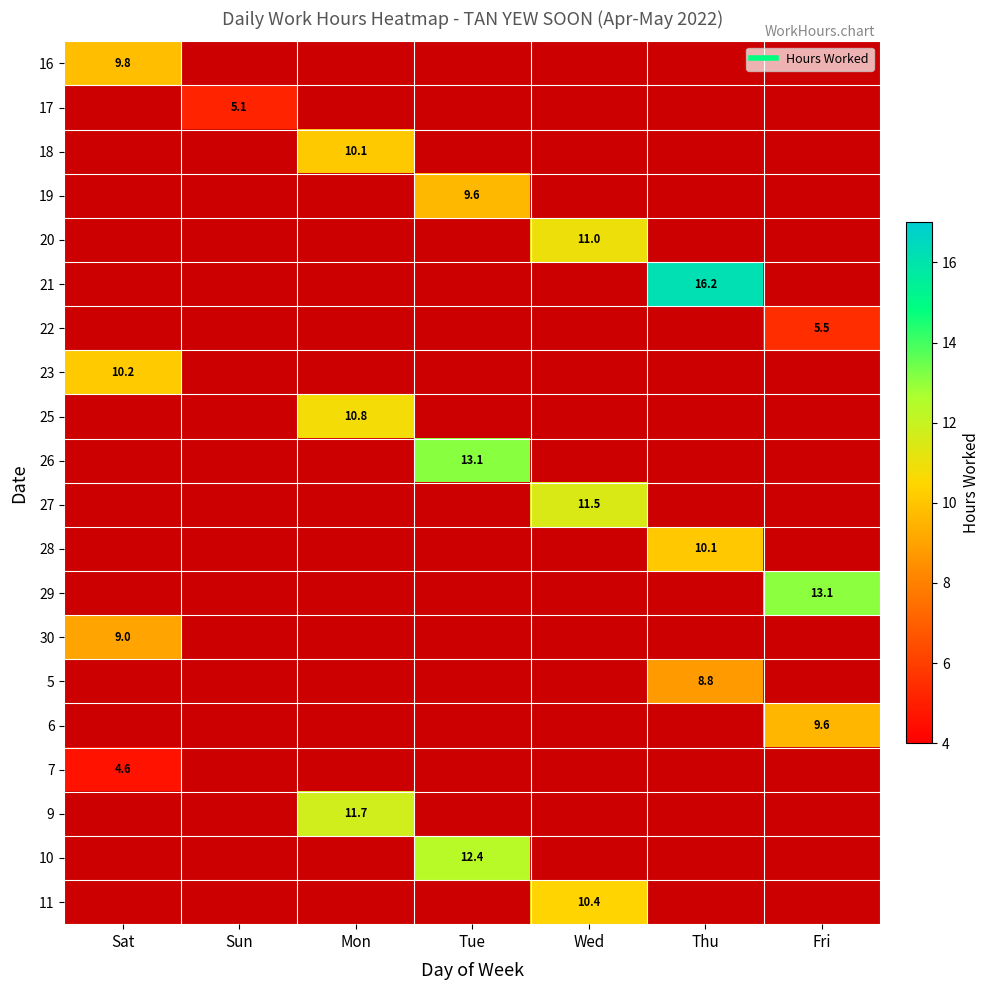

Count the number of categories in the chart.

7